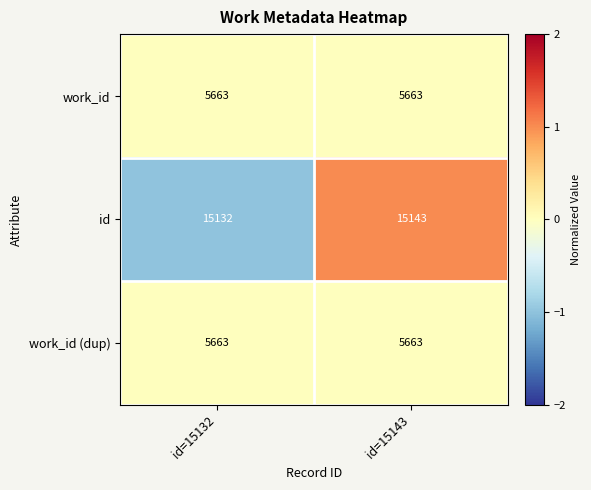

What is the maximum value shown in the chart?

15143